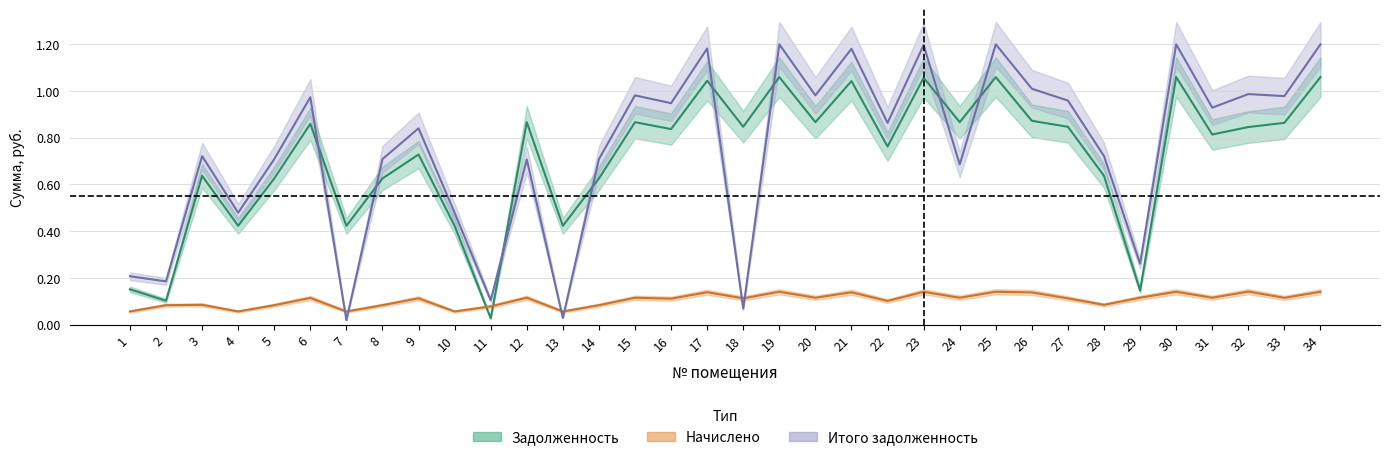

Reading right to left, transcribe all the data shown in this chart.

задолженность: 1.1	0.9	0.8	0.8	1.1	0.1	0.6	0.8	0.9	1.1	0.9	1.1	0.8	1.0	0.9	1.1	0.8	1.0	0.8	0.9	0.6	0.4	0.9	0.0	0.4	0.7	0.6	0.4	0.9	0.6	0.4	0.6	0.1	0.2
начислено: 0.1	0.1	0.1	0.1	0.1	0.1	0.1	0.1	0.1	0.1	0.1	0.1	0.1	0.1	0.1	0.1	0.1	0.1	0.1	0.1	0.1	0.1	0.1	0.1	0.1	0.1	0.1	0.1	0.1	0.1	0.1	0.1	0.1	0.1
итого задолженность: 1.2	1.0	1.0	0.9	1.2	0.3	0.7	1.0	1.0	1.2	0.7	1.2	0.9	1.2	1.0	1.2	0.1	1.2	0.9	1.0	0.7	0.0	0.7	0.1	0.5	0.8	0.7	0.0	1.0	0.7	0.5	0.7	0.2	0.2